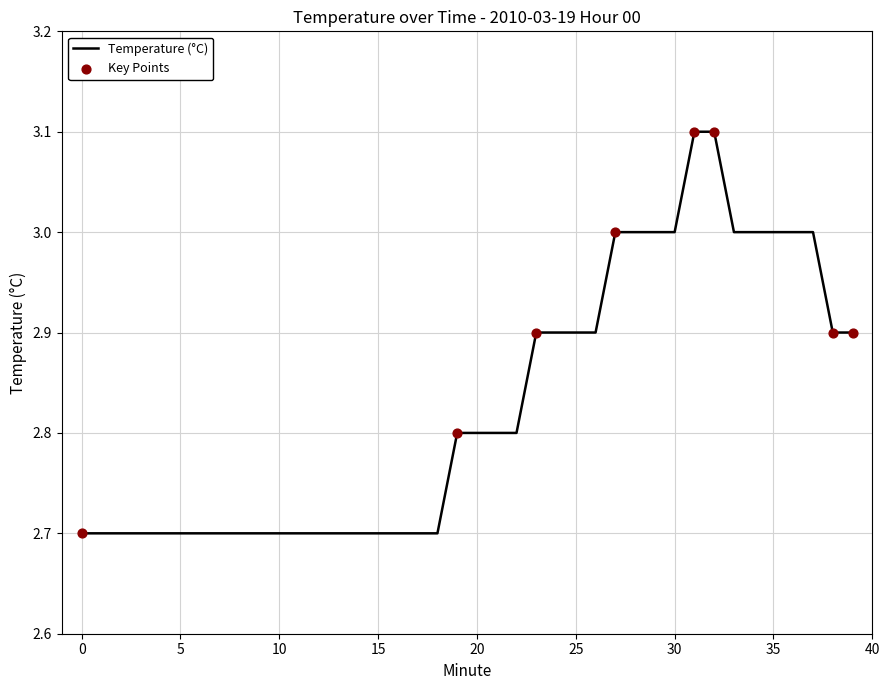

What is the smallest value displayed?

2.7